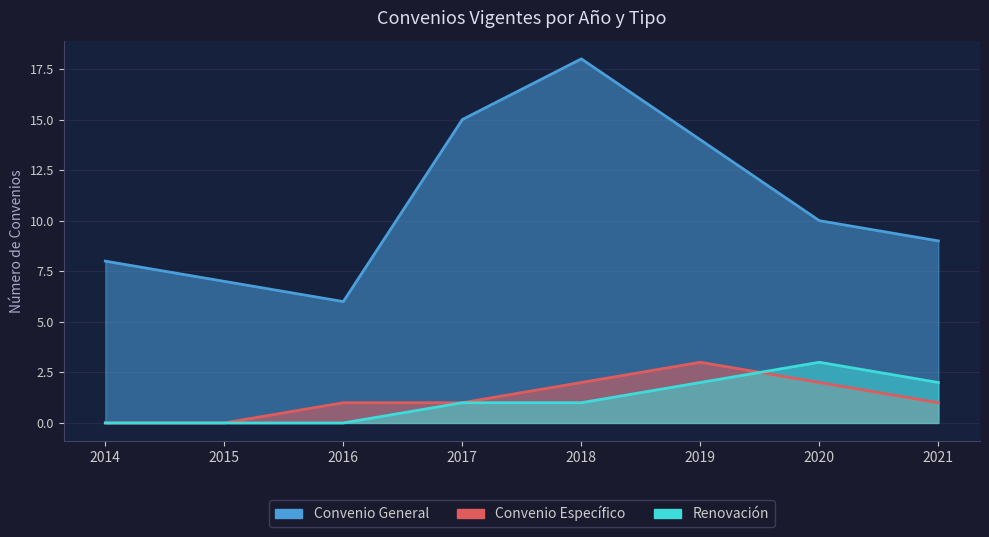

Reading right to left, extract all data points from this chart.

Convenio General: 9	10	14	18	15	6	7	8
Convenio Específico: 1	2	3	2	1	1	0	0
Renovación: 2	3	2	1	1	0	0	0